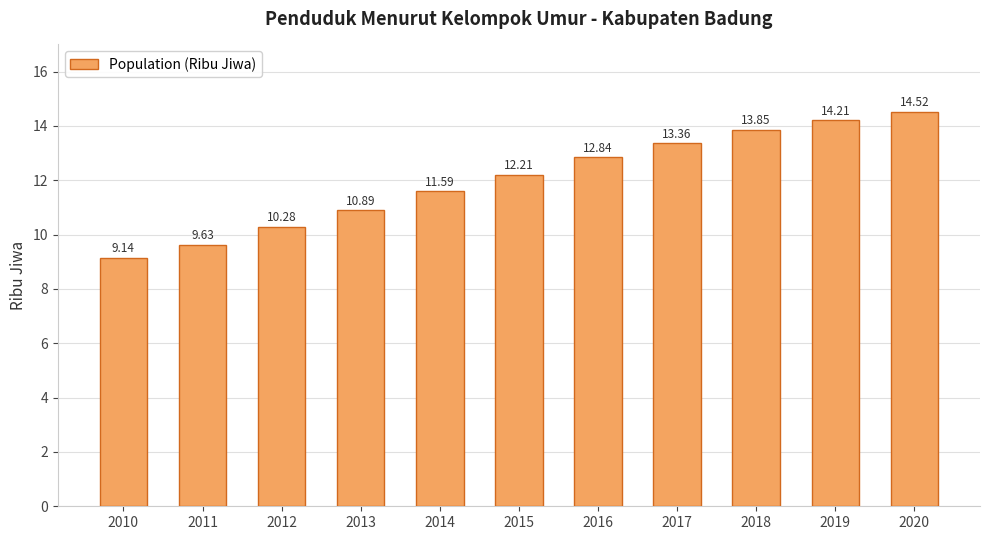

At which category does the chart reach its minimum across all series?

2010